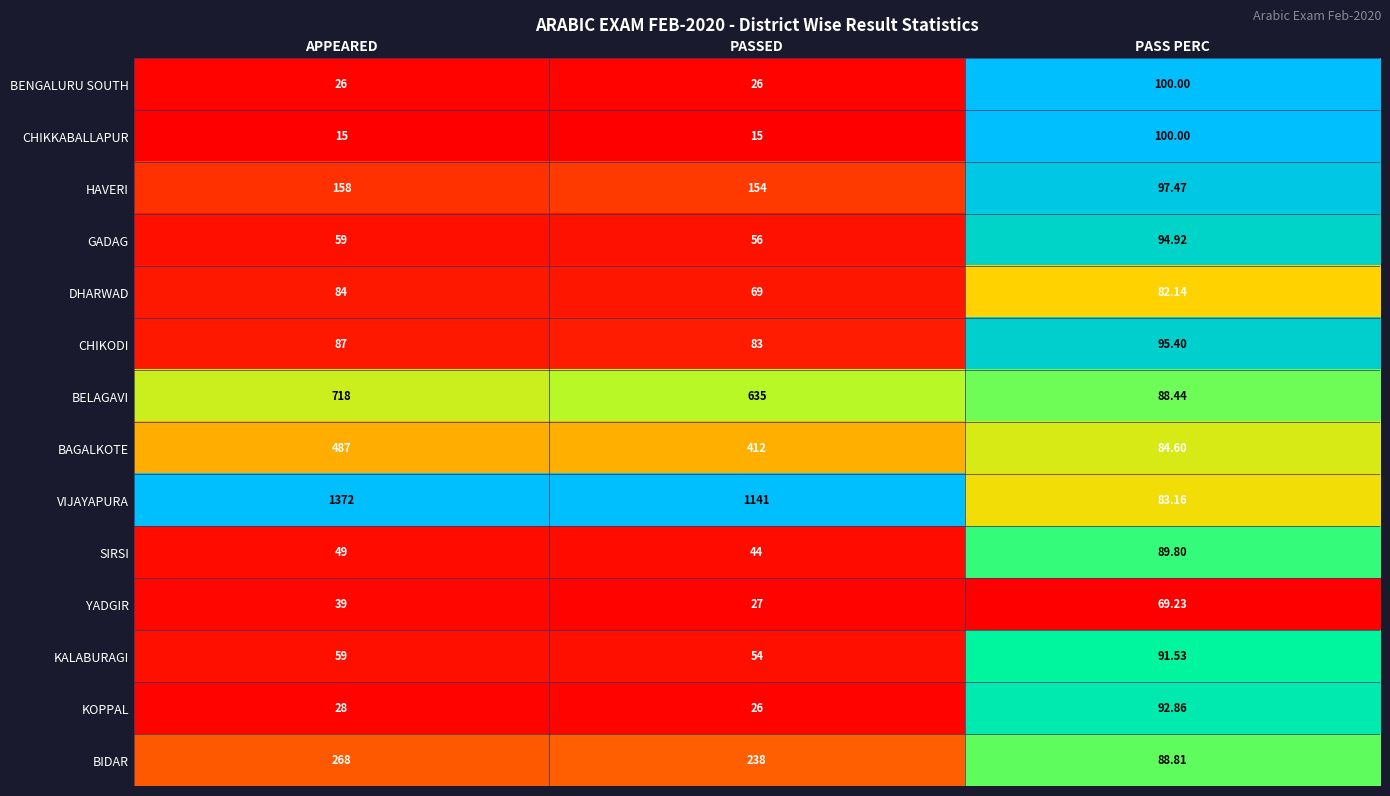

Is the value of SIRSI at APPEARED greater than the value of BELAGAVI at PASSED?

No